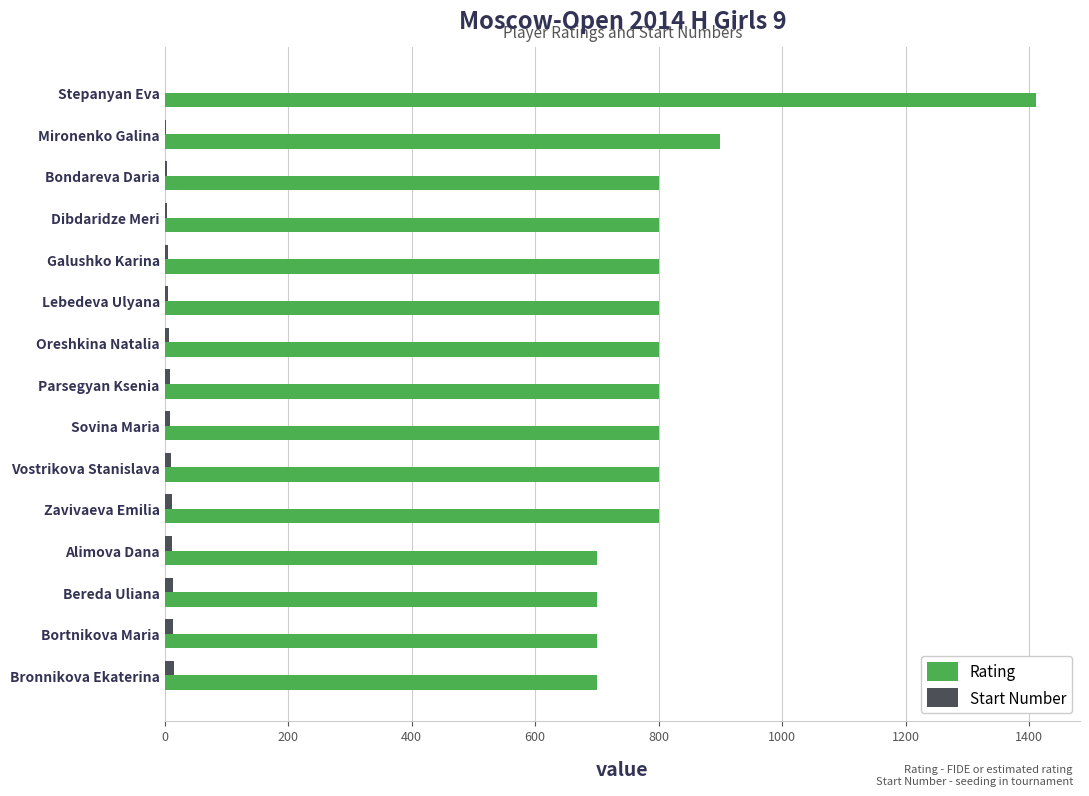

True or false: Rating has a value of 1151 at Lebedeva Ulyana.

False